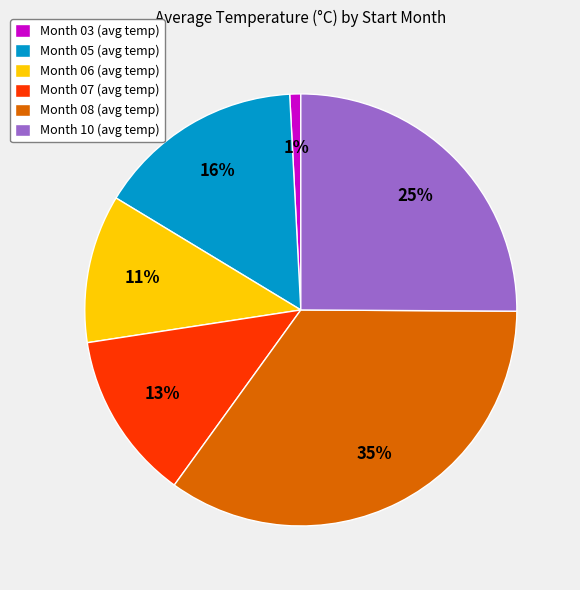

To the nearest percent, what portion does Month 08 (avg temp) represent?

35%